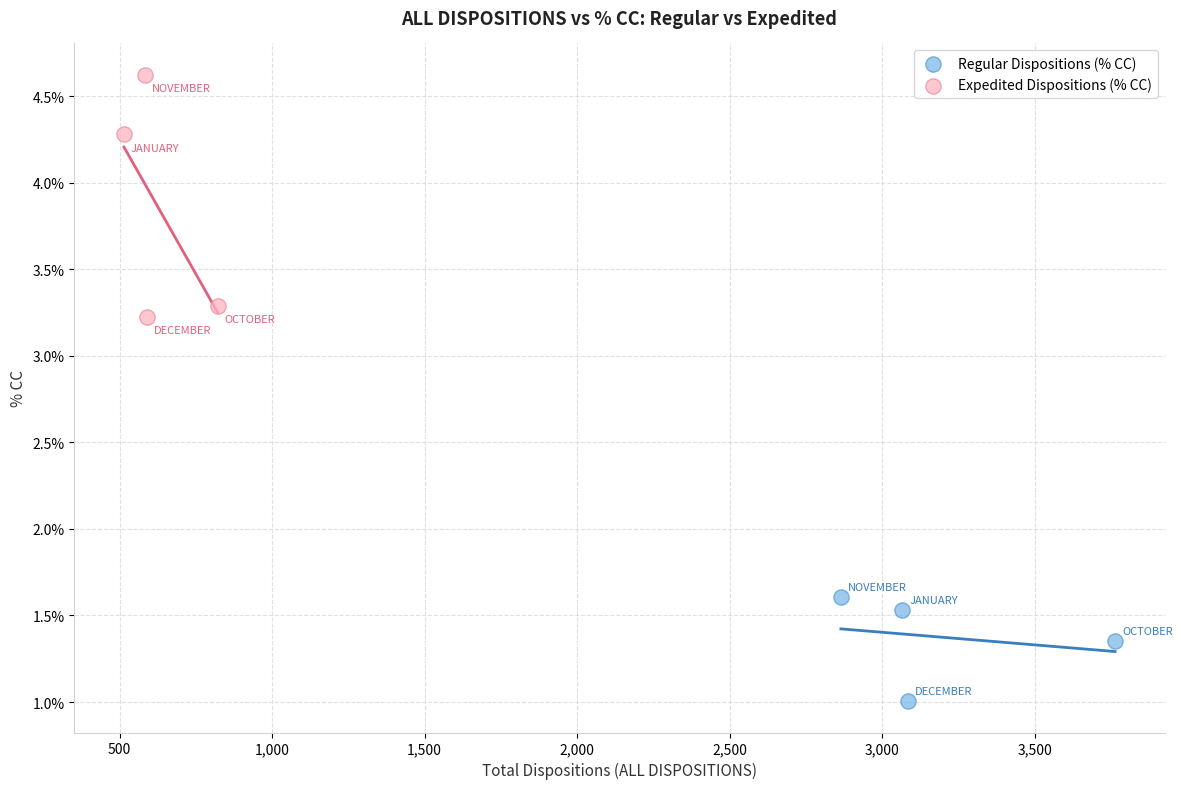

What are all the series names shown in the legend?

Regular Dispositions (% CC), Expedited Dispositions (% CC)